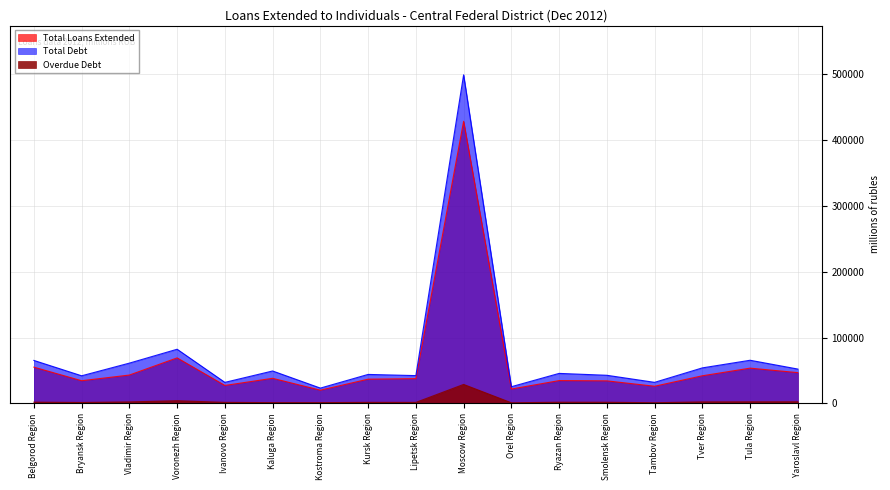

What is the value of the Overdue Debt point at the 3rd from the left?

2263